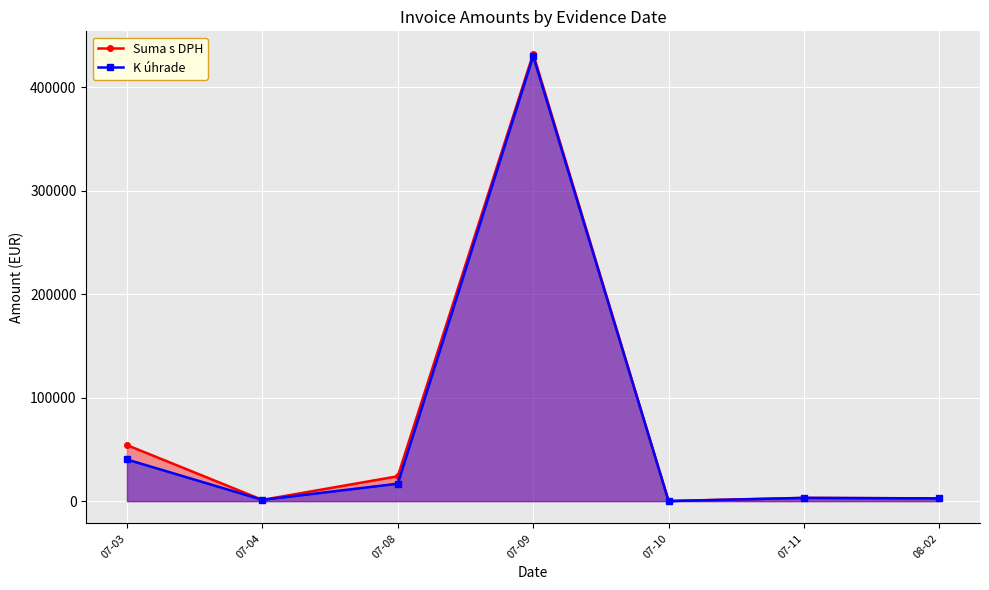

List the series in order of their peak value, lowest first.

K úhrade, Suma s DPH